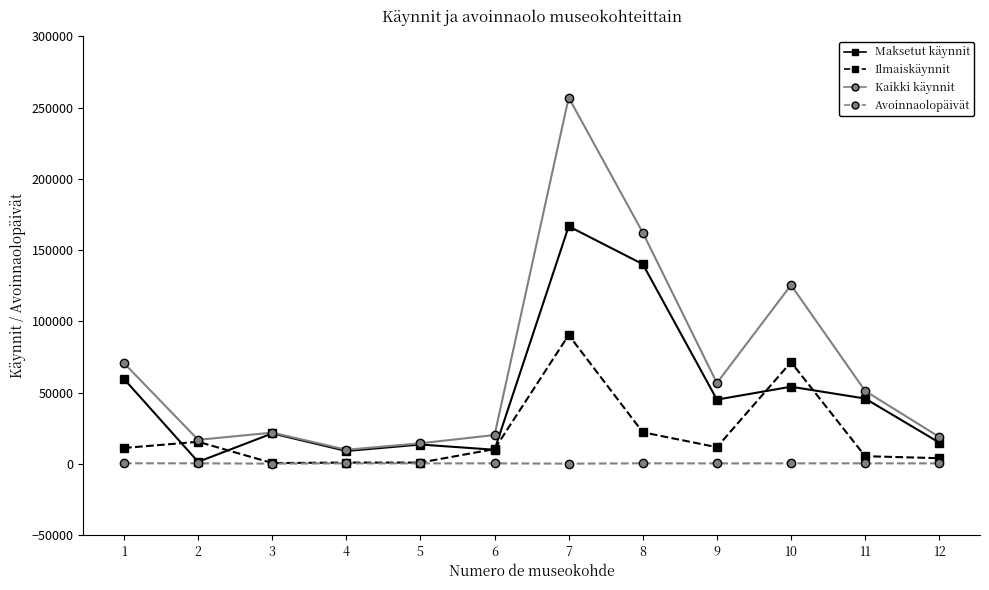

True or false: Kaikki käynnit and Avoinnaolopäivät cross at least once.

False